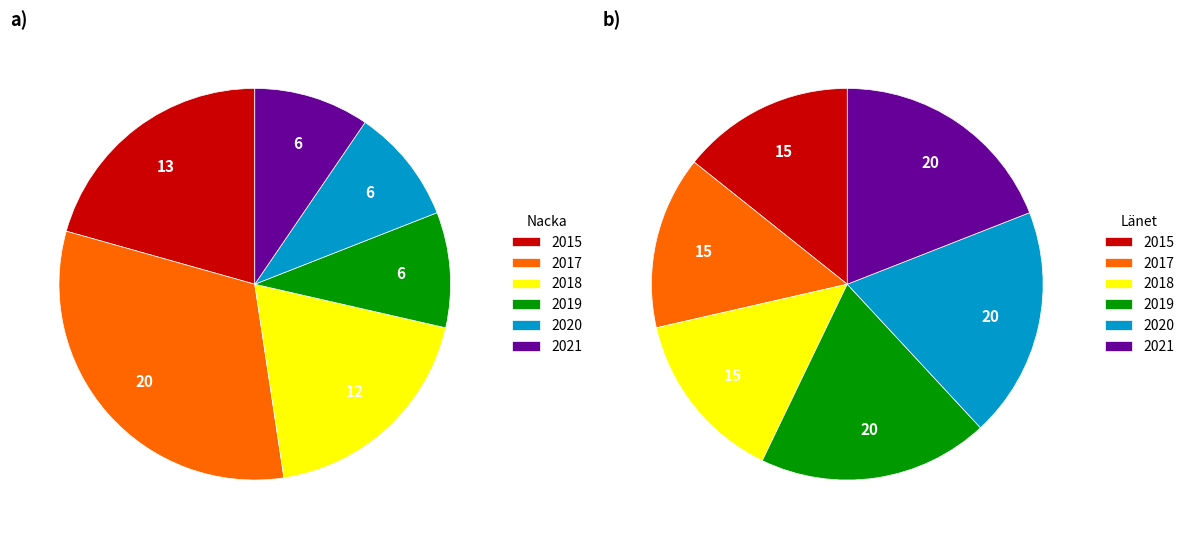

What is the smallest slice in the pie chart?

Nacka 2019